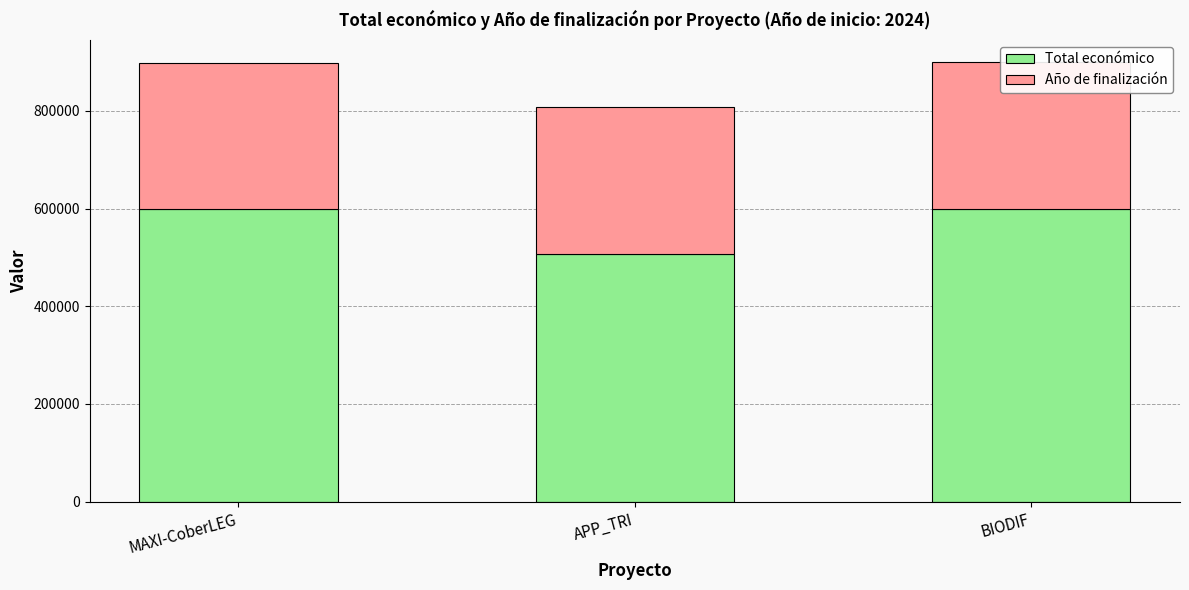

What is the sum of the Total económico values at APP_TRI and MAXI-CoberLEG?

1105864